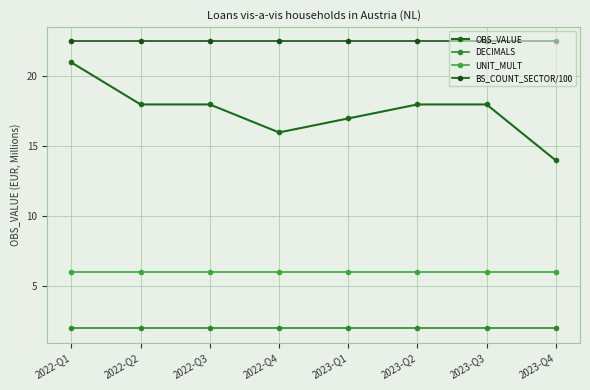

True or false: OBS_VALUE and UNIT_MULT cross at least once.

False